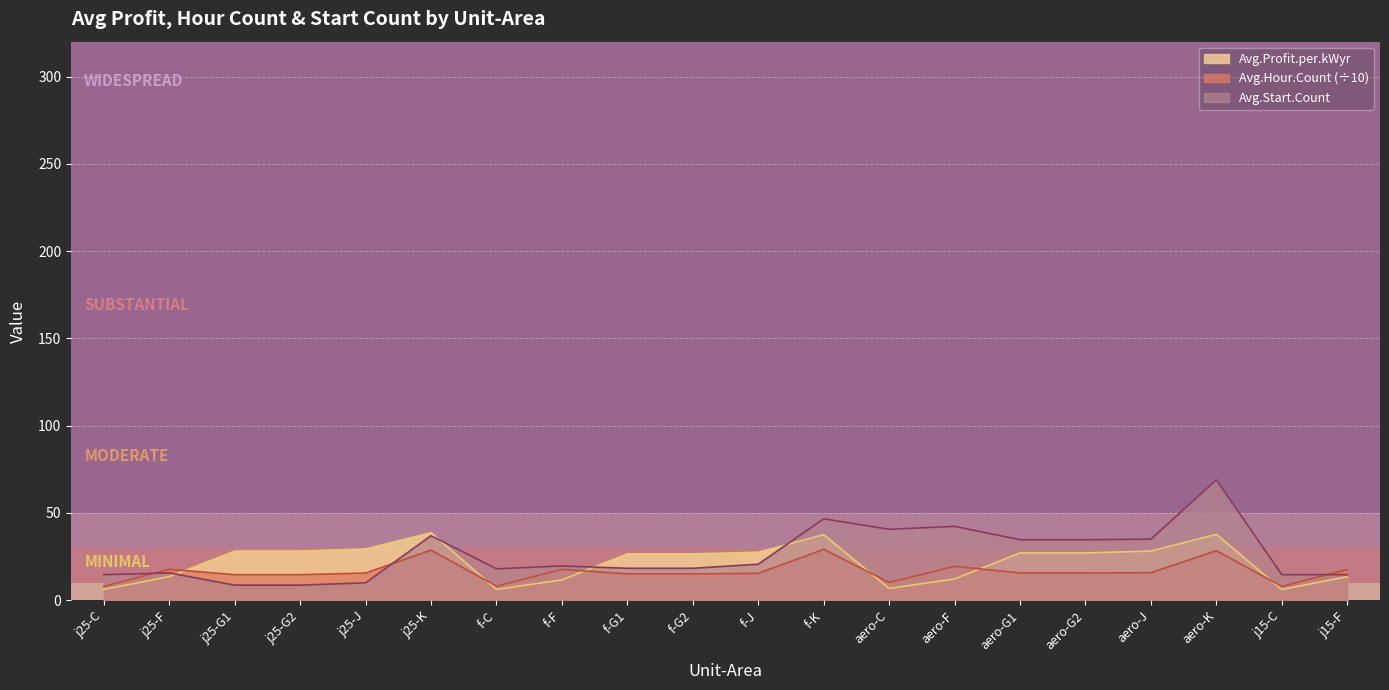

Which series changed the most between f-G2 and f-K?

Avg.Start.Count